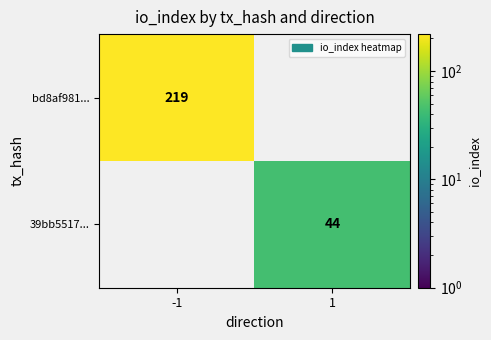

The bd8af981... series shows 51 at -1. True or false?

False